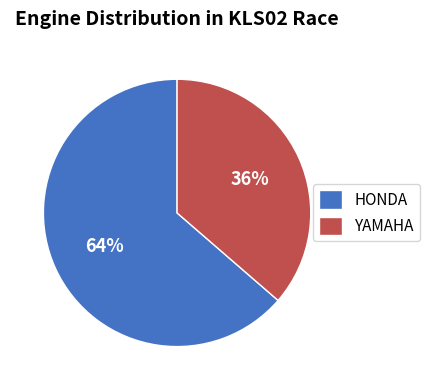

Which category has the smallest portion of the pie?

YAMAHA